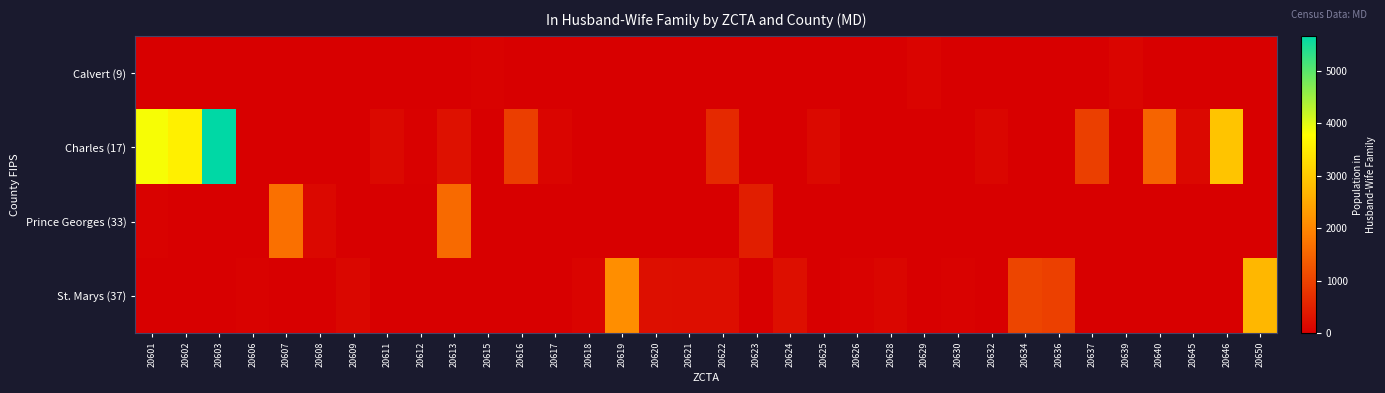

How many distinct data groups are displayed?

4